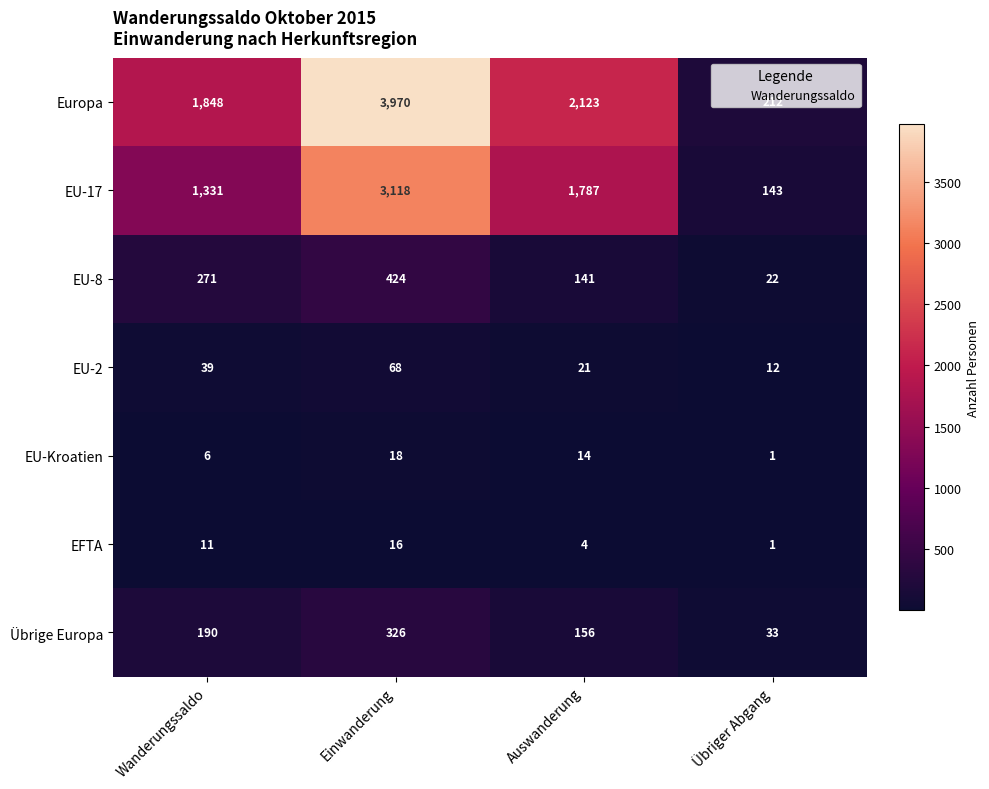

At how many categories does at least one series exceed 2119?

2